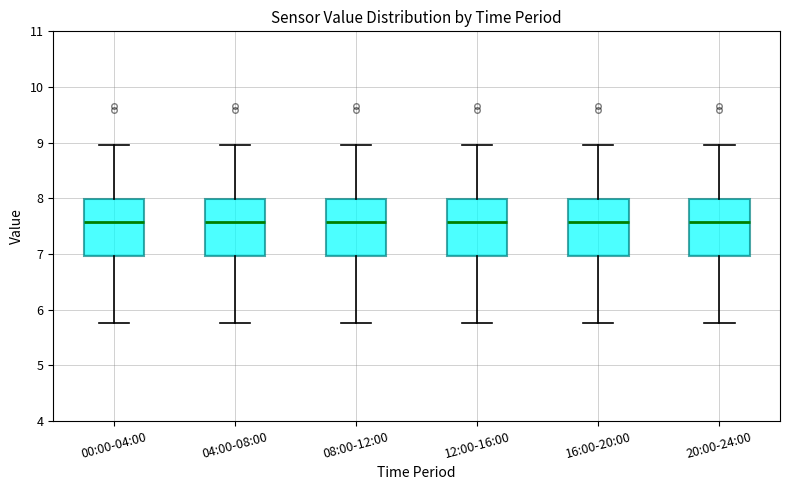

Reading left to right, transcribe this box plot: for each box, give where its median line is, the range the box spans, and where its two whiskers end, as read against the y-axis. The values are not printed on the chart, so give them approximately, as read against the axis.

00:00-04:00: median 7.6, box 7.0 to 8.0, whiskers 5.8 to 9.0
04:00-08:00: median 7.6, box 7.0 to 8.0, whiskers 5.8 to 9.0
08:00-12:00: median 7.6, box 7.0 to 8.0, whiskers 5.8 to 9.0
12:00-16:00: median 7.6, box 7.0 to 8.0, whiskers 5.8 to 9.0
16:00-20:00: median 7.6, box 7.0 to 8.0, whiskers 5.8 to 9.0
20:00-24:00: median 7.6, box 7.0 to 8.0, whiskers 5.8 to 9.0